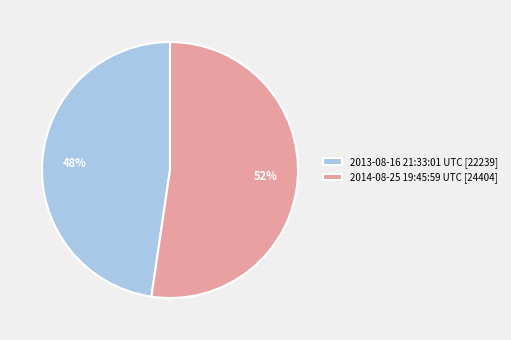

True or false: 2013-08-16 21:33:01 UTC accounts for 33% of the total.

False